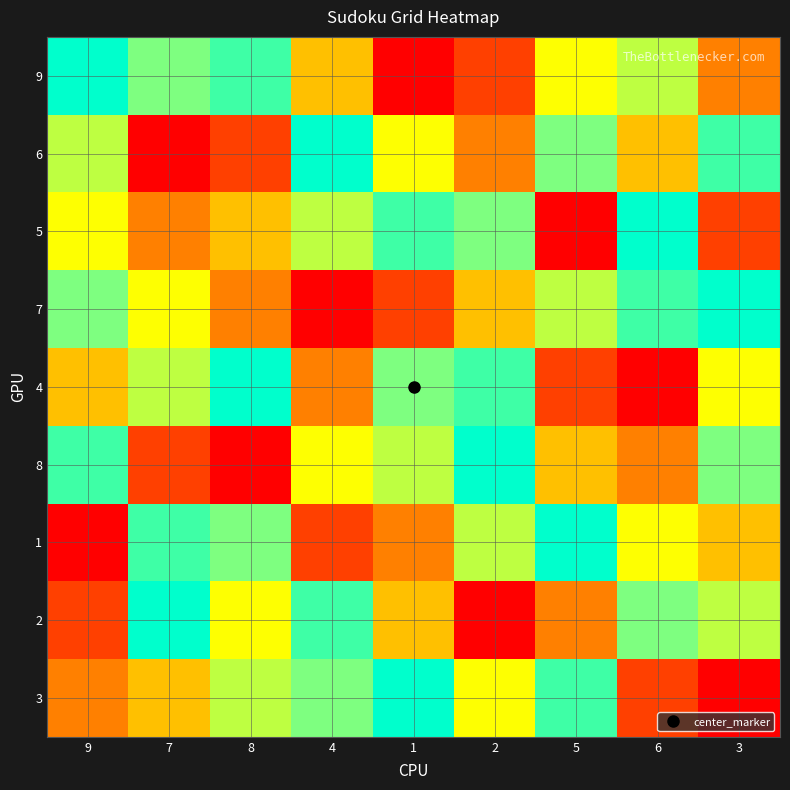

Rank the series at 8 from highest to lowest value.

4, 9, 1, 3, 2, 5, 7, 6, 8